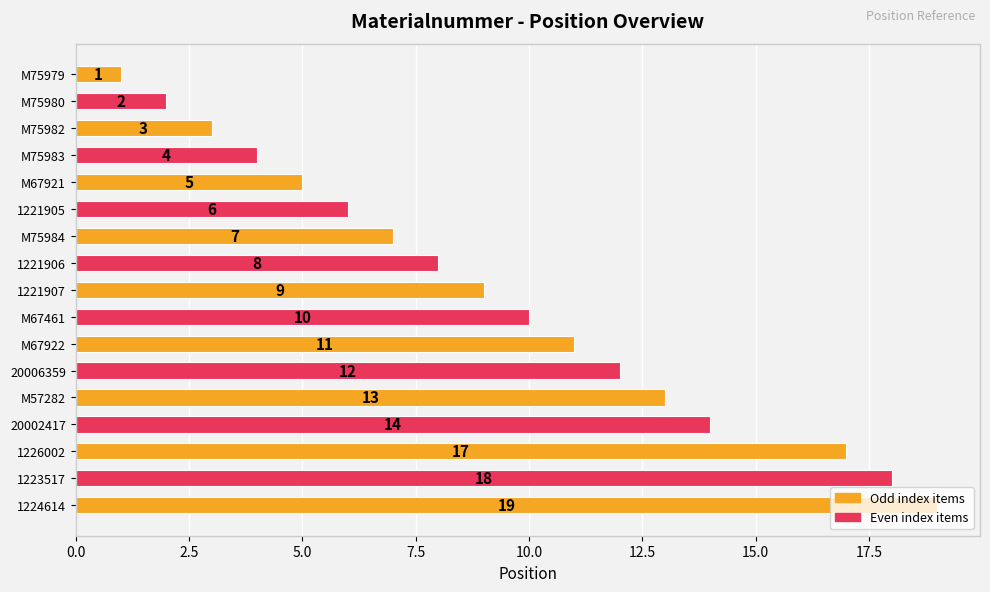

What is the maximum value shown in the chart?

19